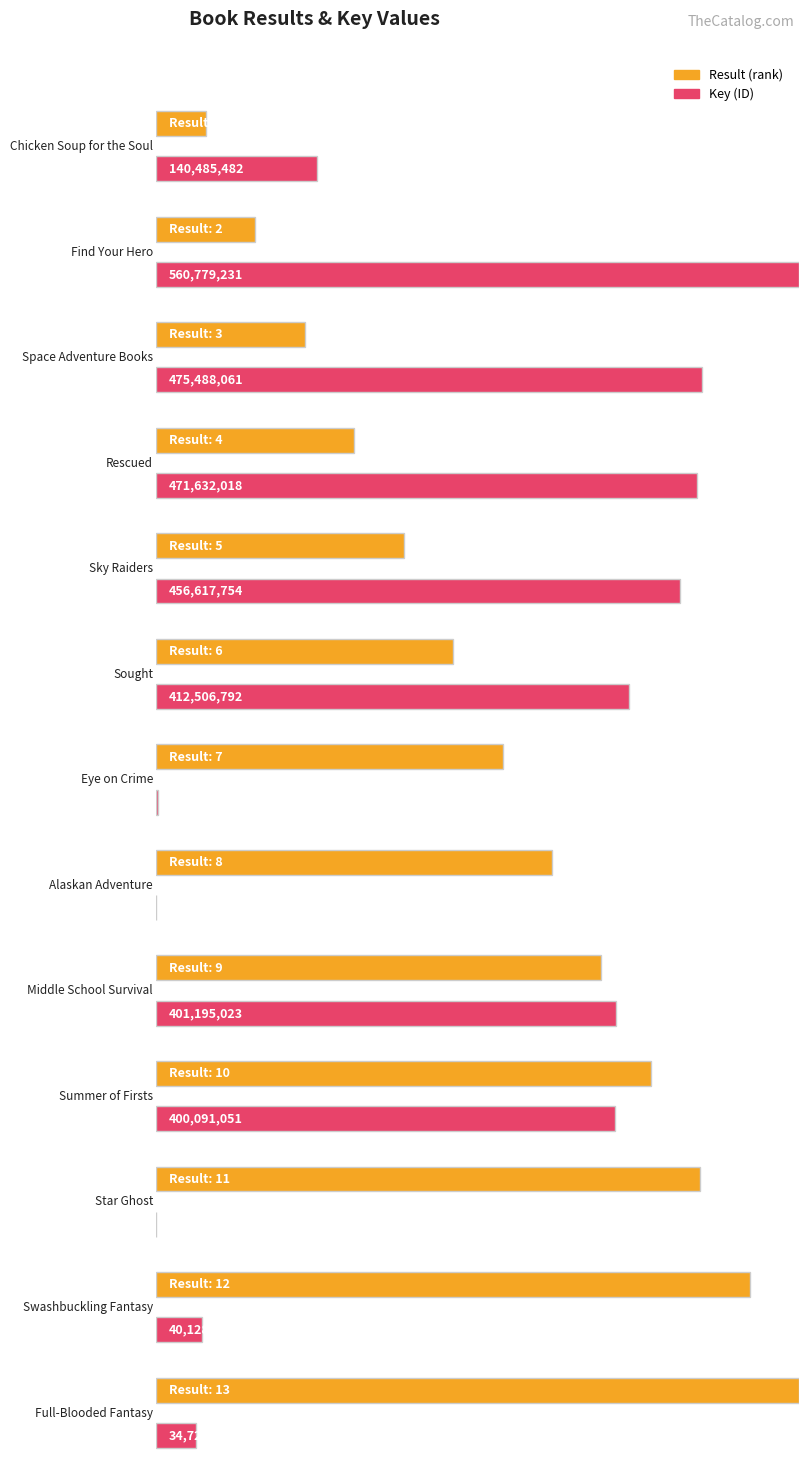

What is the difference between the Key values at Rescued and Middle School Survival?

70436995